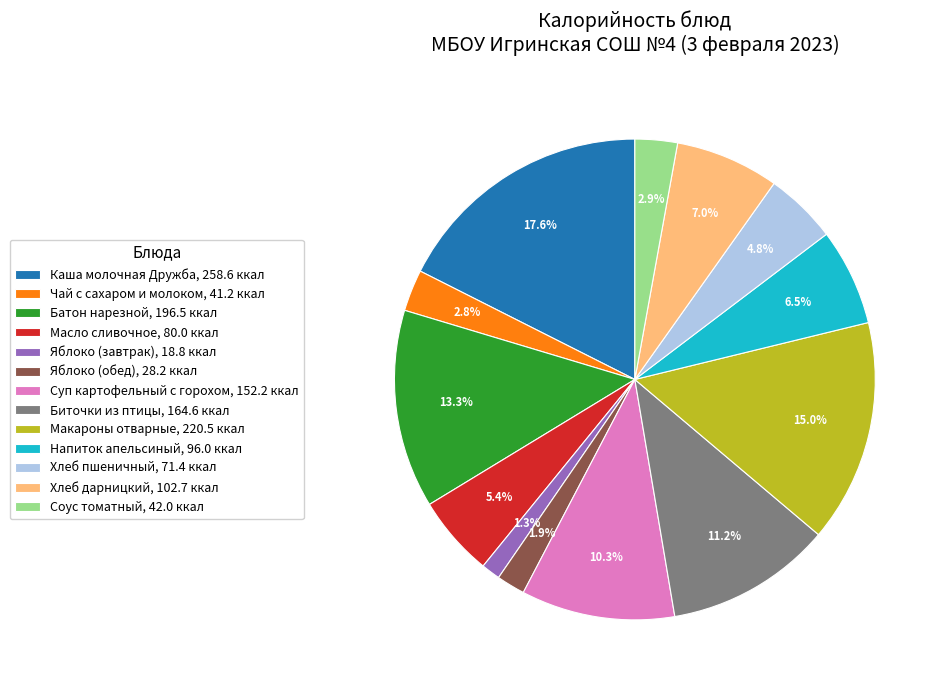

Which slice is the smallest?

Яблоко (завтрак)